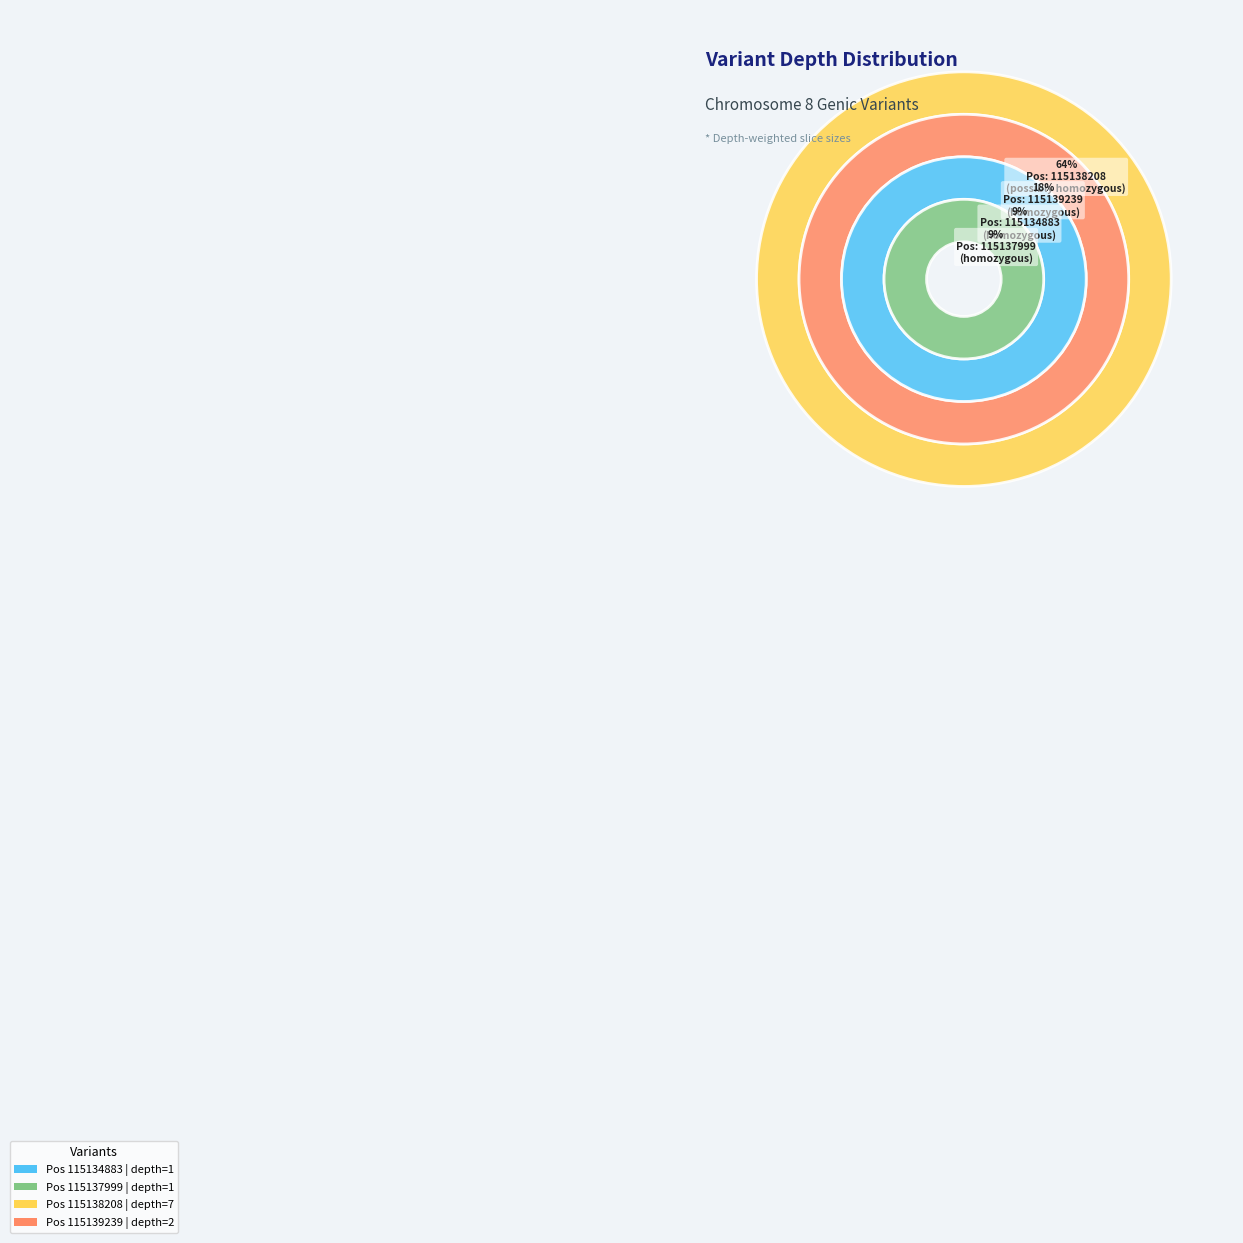

Is it true that 115138208 is 76% of the pie?

False